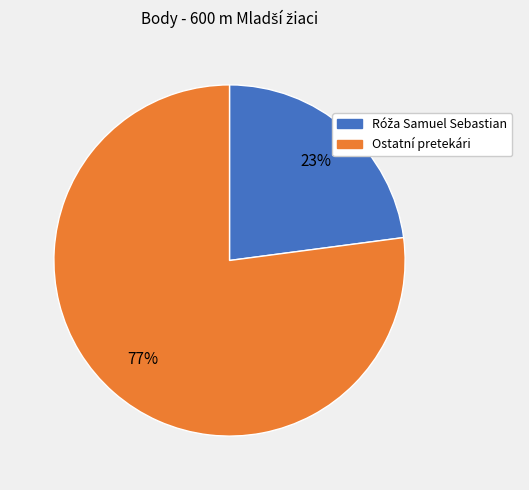

To the nearest percent, what is the average slice percentage?

50%